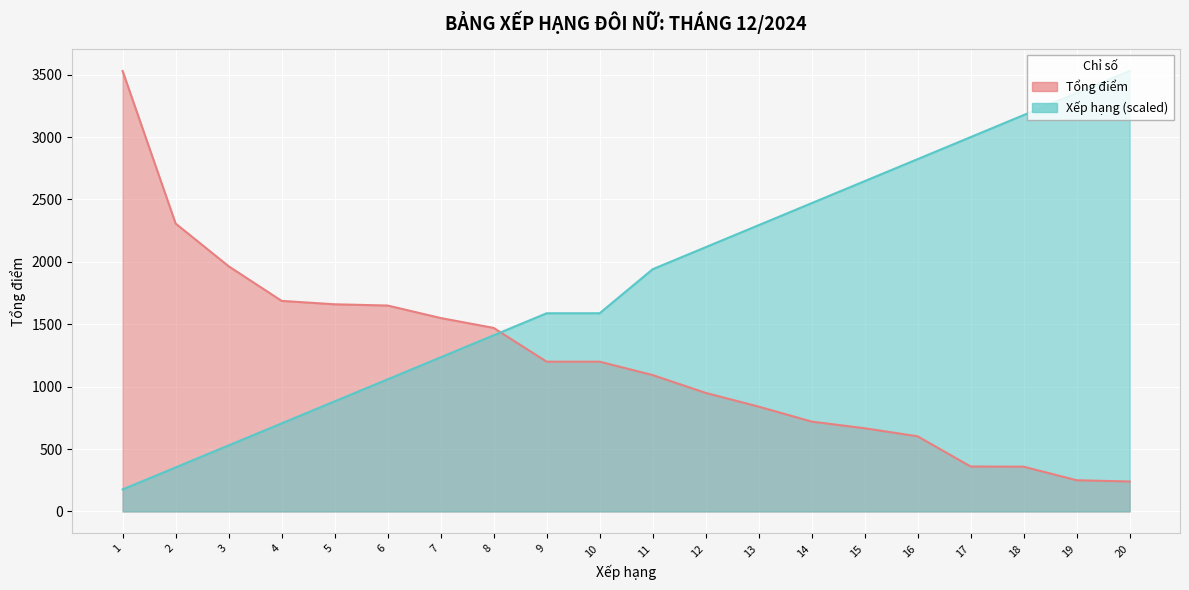

List the labels in order of Xếp hạng value, smallest first.

1, 2, 3, 4, 5, 6, 7, 8, 9, 10, 11, 12, 13, 14, 15, 16, 17, 18, 19, 20